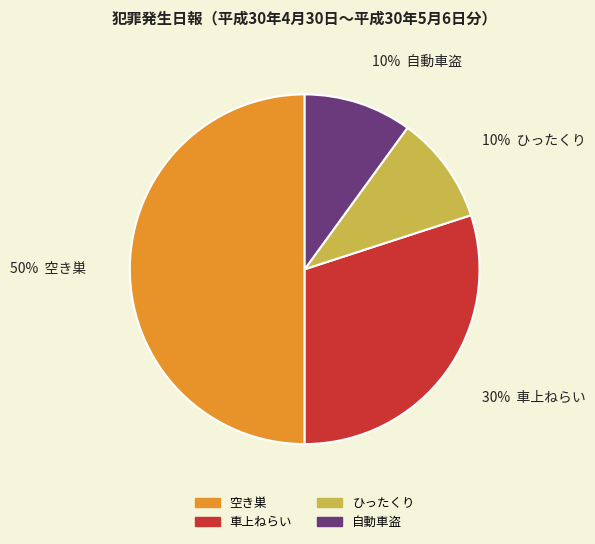

To the nearest percent, what percentage of the pie is 車上ねらい?

30%